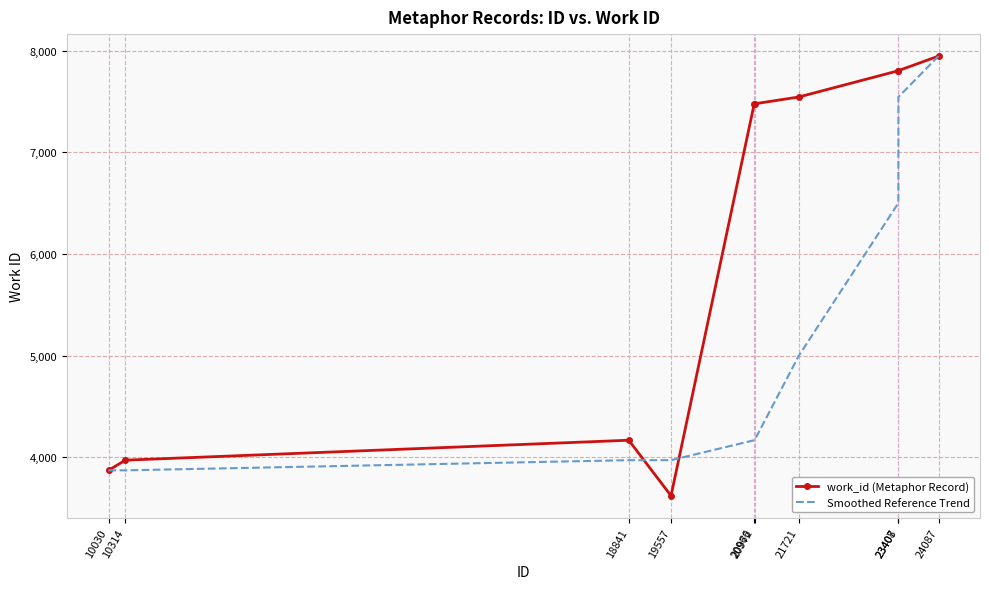

The work_id (Metaphor Record) series shows 3293 at 20966. True or false?

False